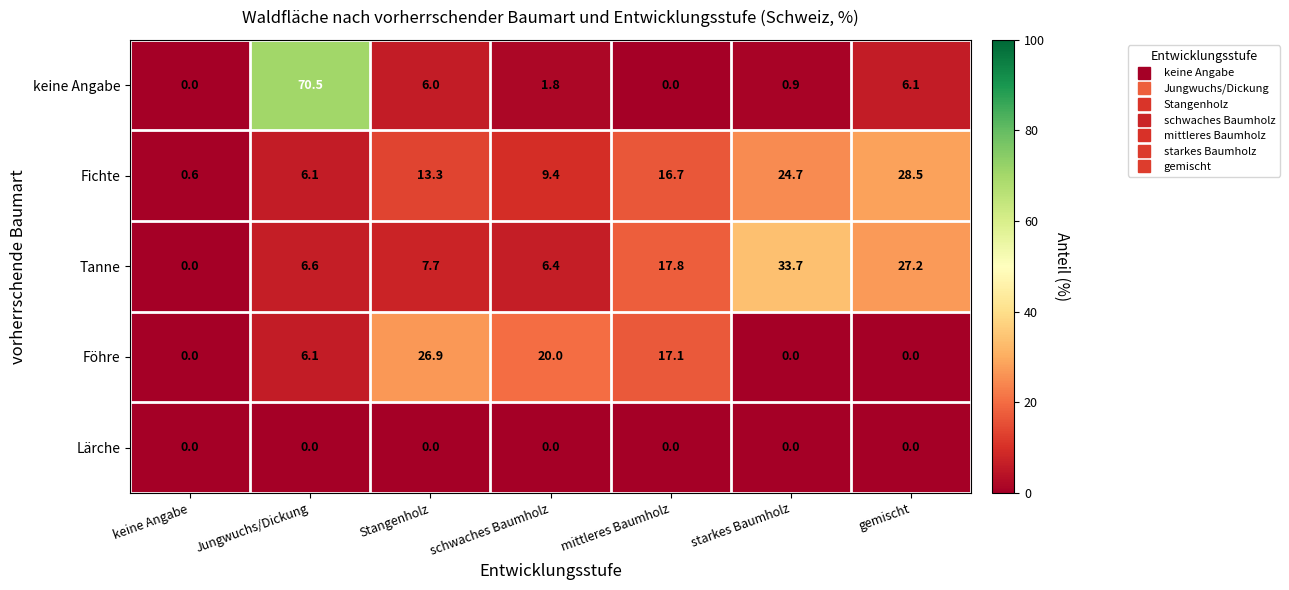

At which label does Fichte first exceed 13?

Stangenholz